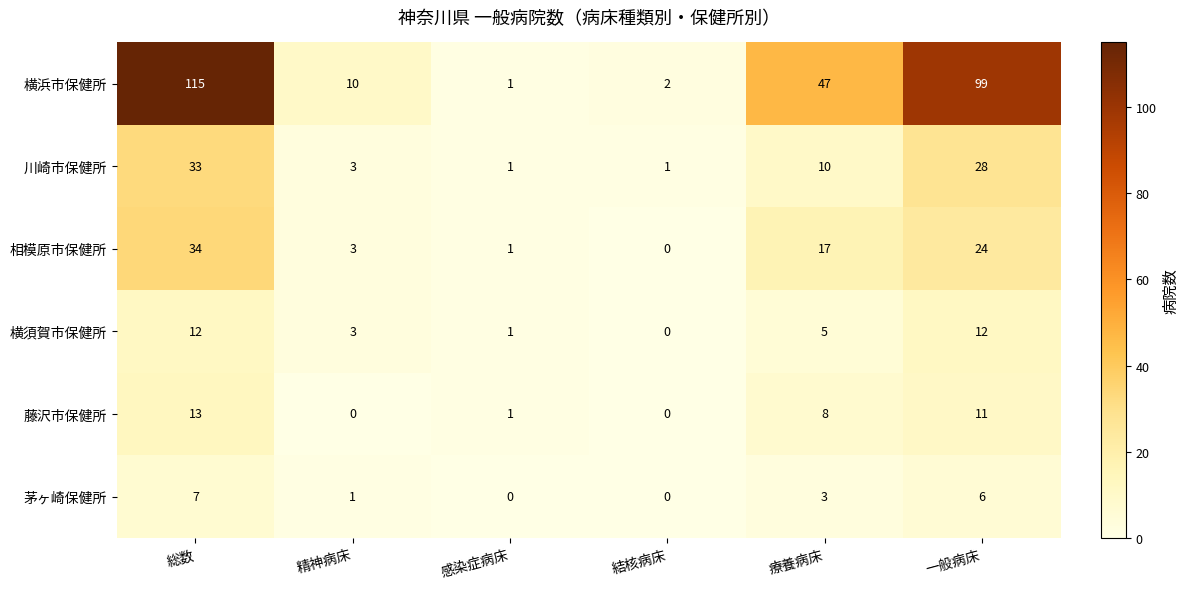

True or false: 横浜市保健所 has a value of 129 at 一般病床.

False